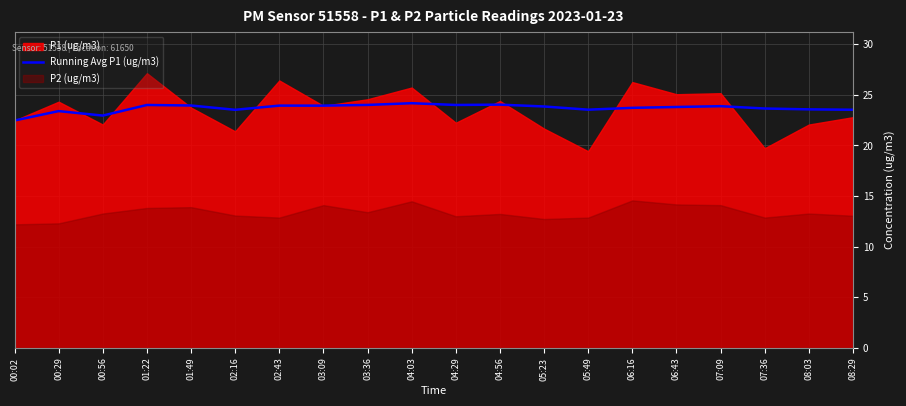

At which category does the data reach its first local valley?

00:56